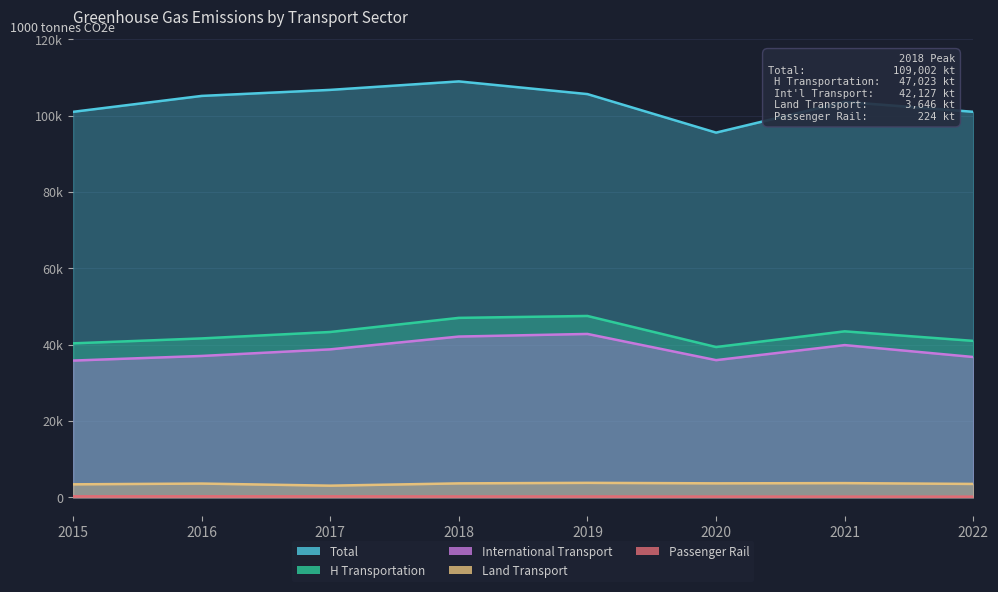

Is it true that Total equals 105195 at 2016?

True